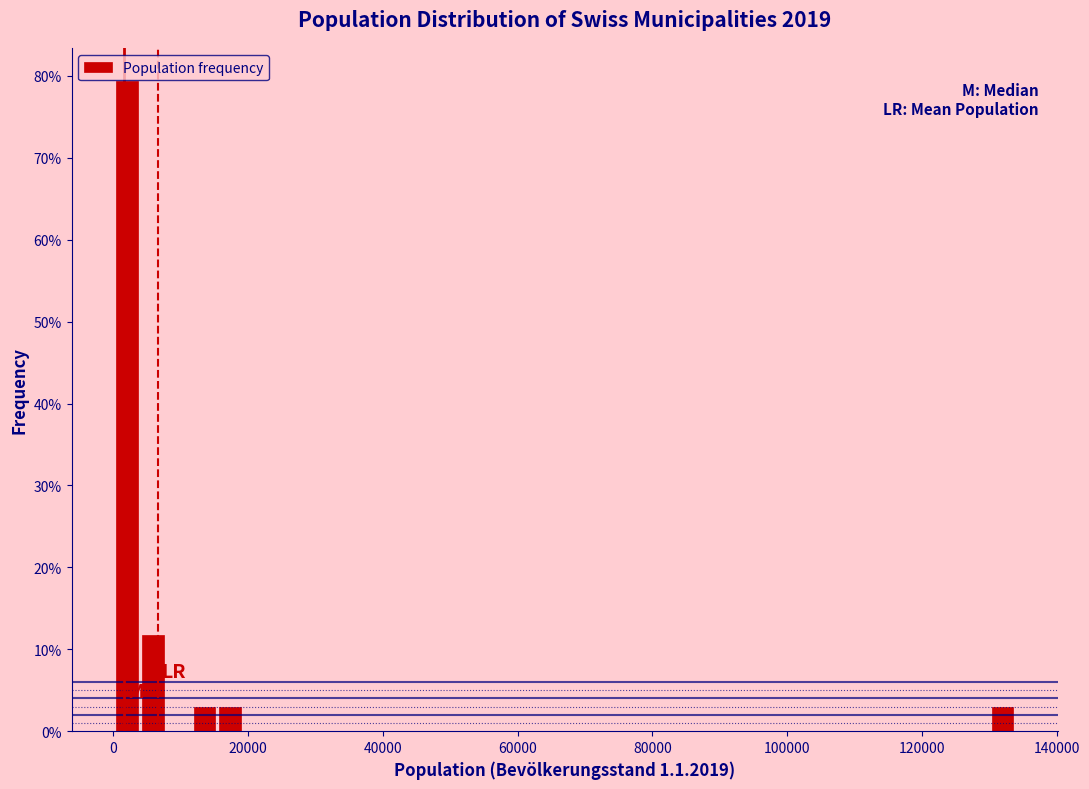

Around what value on the x-axis is the tallest bar? Give the approximate position of its centre, as read against the axis.

2000